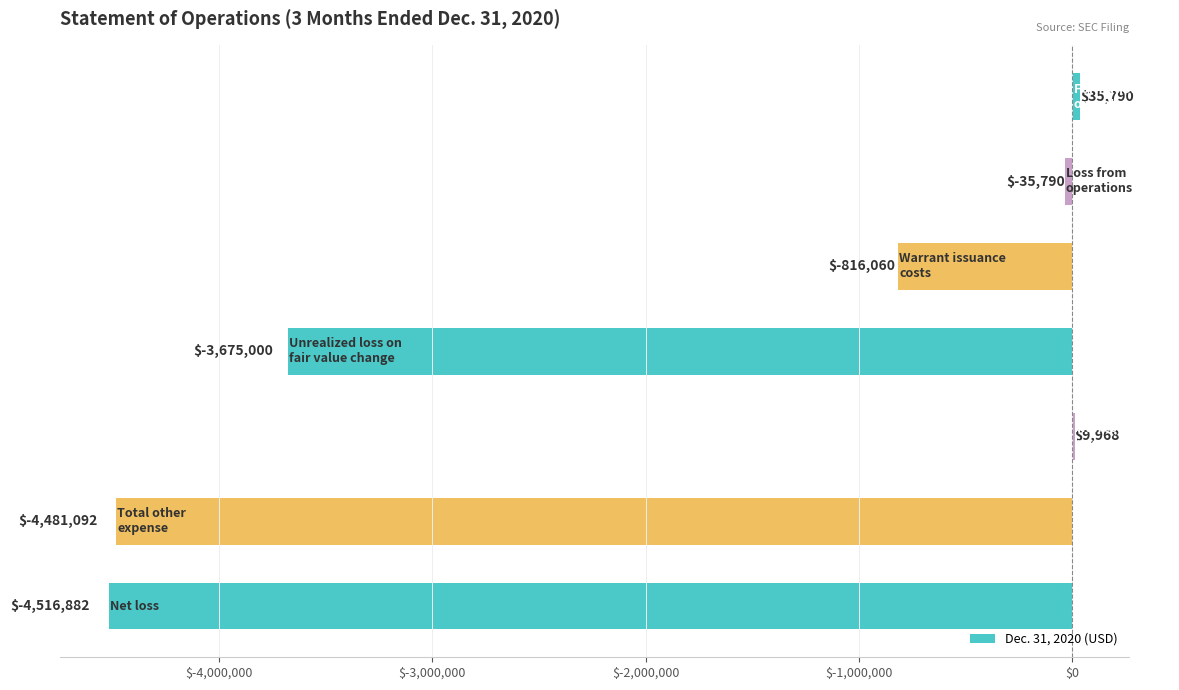

What is the greatest value displayed?

35790